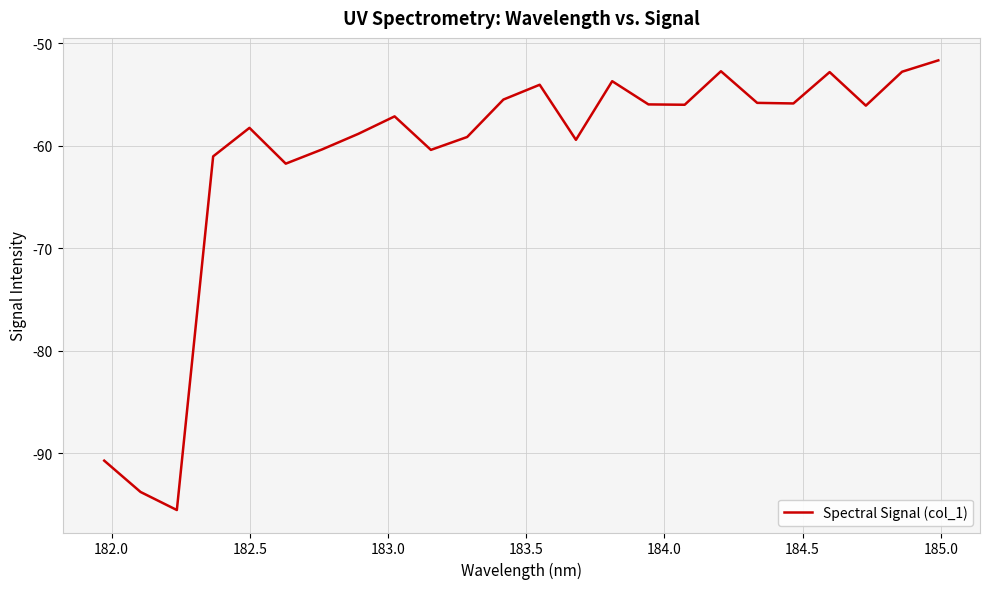

What is the difference between the maximum and minimum values?

43.8